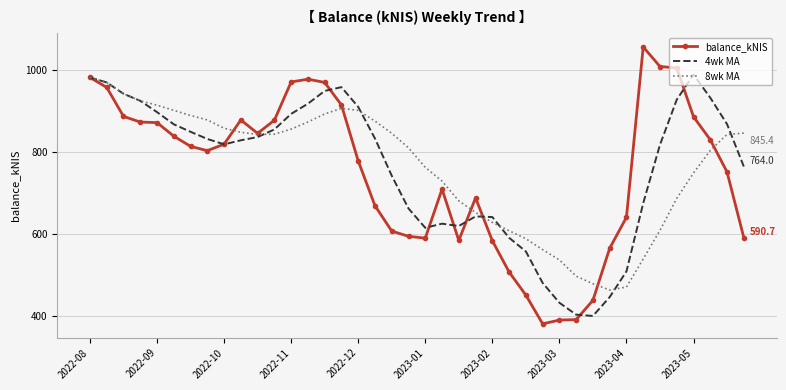

What is the highest value of the 4wk MA series?

988.1